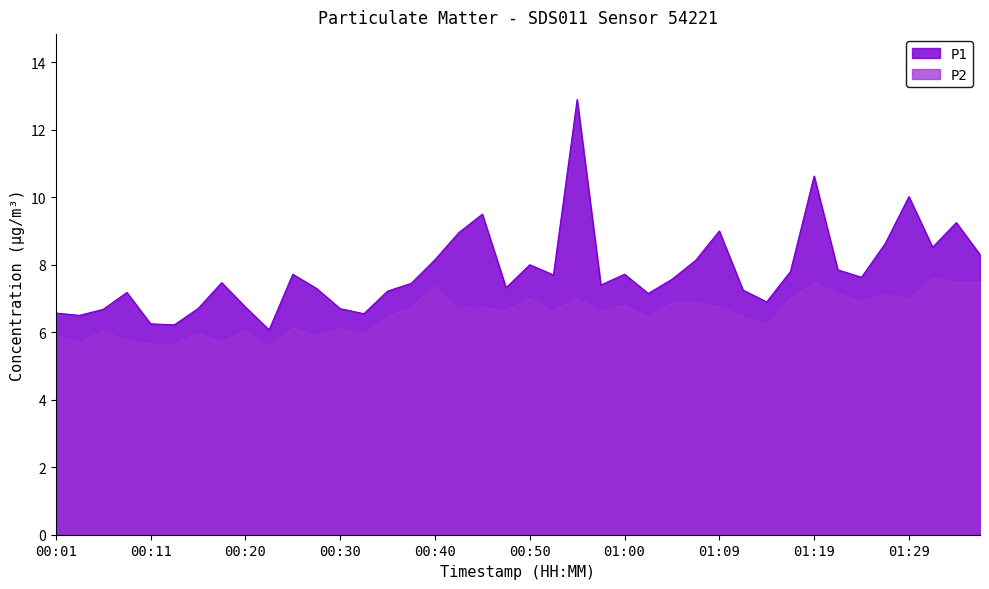

What is the total value across all series at 00:06?

12.7